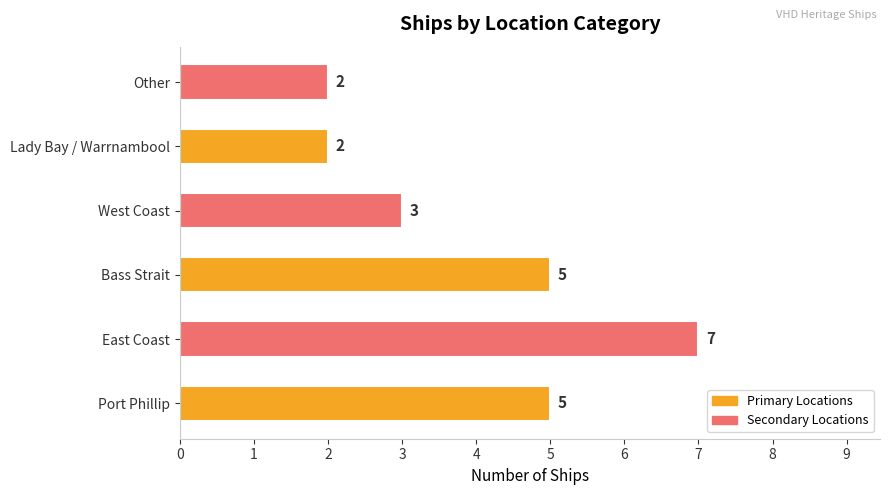

Is it true that the value at Lady Bay / Warrnambool is 1?

False